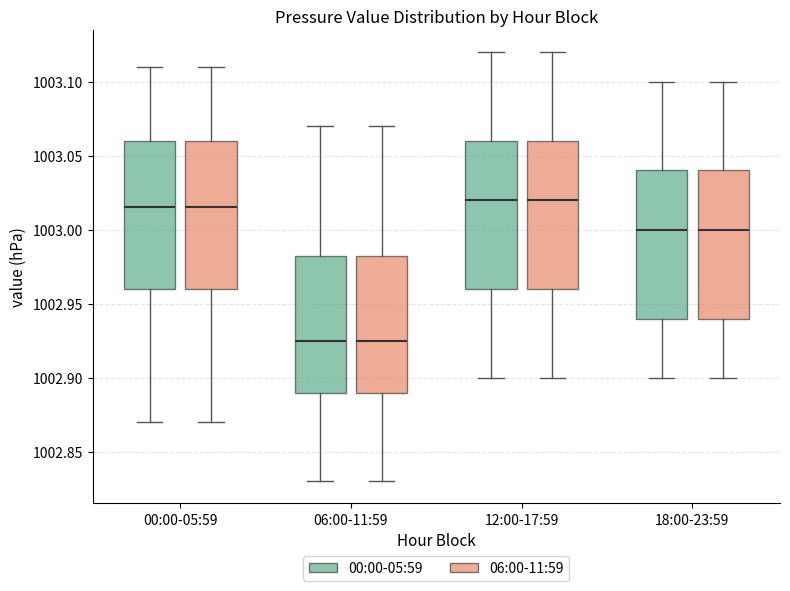

Reading left to right, transcribe this box plot: for each box, give where its median line is, the range the box spans, and where its two whiskers end, as read against the y-axis. The values are not printed on the chart, so give them approximately, as read against the axis.

00:00-05:59 (00:00-05:59): median 1003.015, box 1002.960 to 1003.060, whiskers 1002.870 to 1003.110
00:00-05:59 (06:00-11:59): median 1003.015, box 1002.960 to 1003.060, whiskers 1002.870 to 1003.110
06:00-11:59 (00:00-05:59): median 1002.925, box 1002.890 to 1002.985, whiskers 1002.830 to 1003.070
06:00-11:59 (06:00-11:59): median 1002.925, box 1002.890 to 1002.985, whiskers 1002.830 to 1003.070
12:00-17:59 (00:00-05:59): median 1003.020, box 1002.960 to 1003.060, whiskers 1002.900 to 1003.120
12:00-17:59 (06:00-11:59): median 1003.020, box 1002.960 to 1003.060, whiskers 1002.900 to 1003.120
18:00-23:59 (00:00-05:59): median 1003.000, box 1002.940 to 1003.040, whiskers 1002.900 to 1003.100
18:00-23:59 (06:00-11:59): median 1003.000, box 1002.940 to 1003.040, whiskers 1002.900 to 1003.100